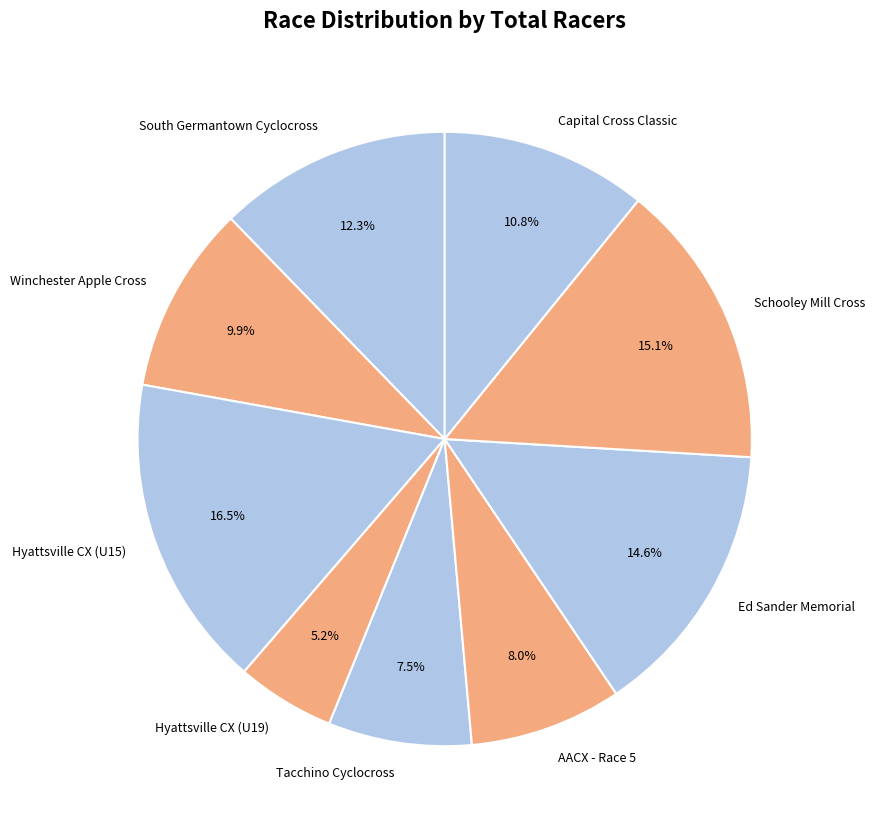

Between Ed Sander Memorial and Hyattsville CX (U15), which is larger?

Hyattsville CX (U15)